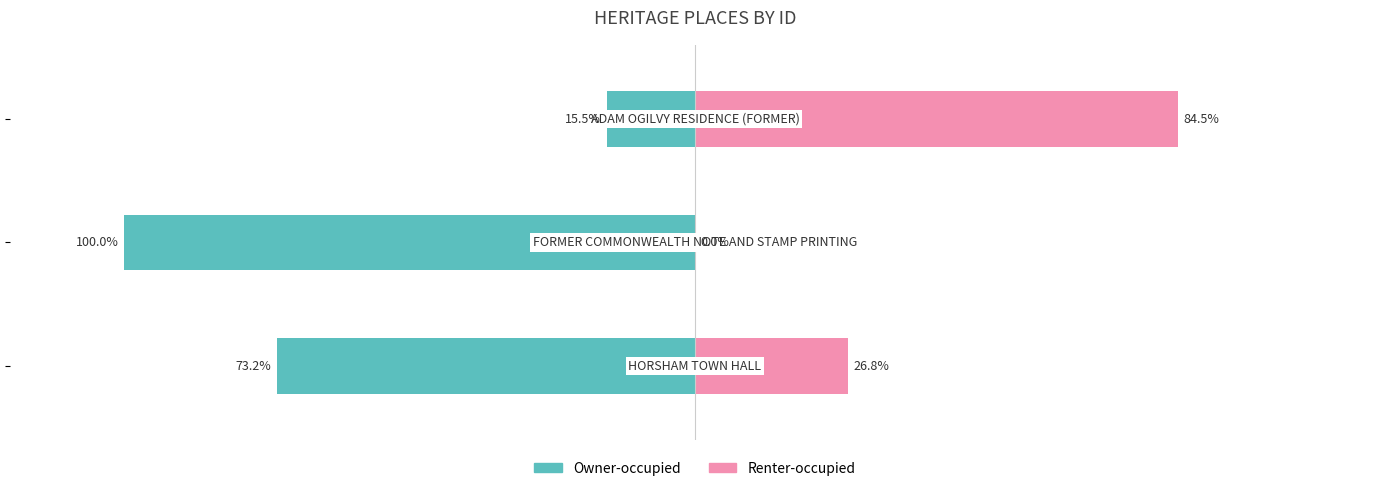

At −150, list the series in order from smallest to largest.

Owner-occupied, Renter-occupied